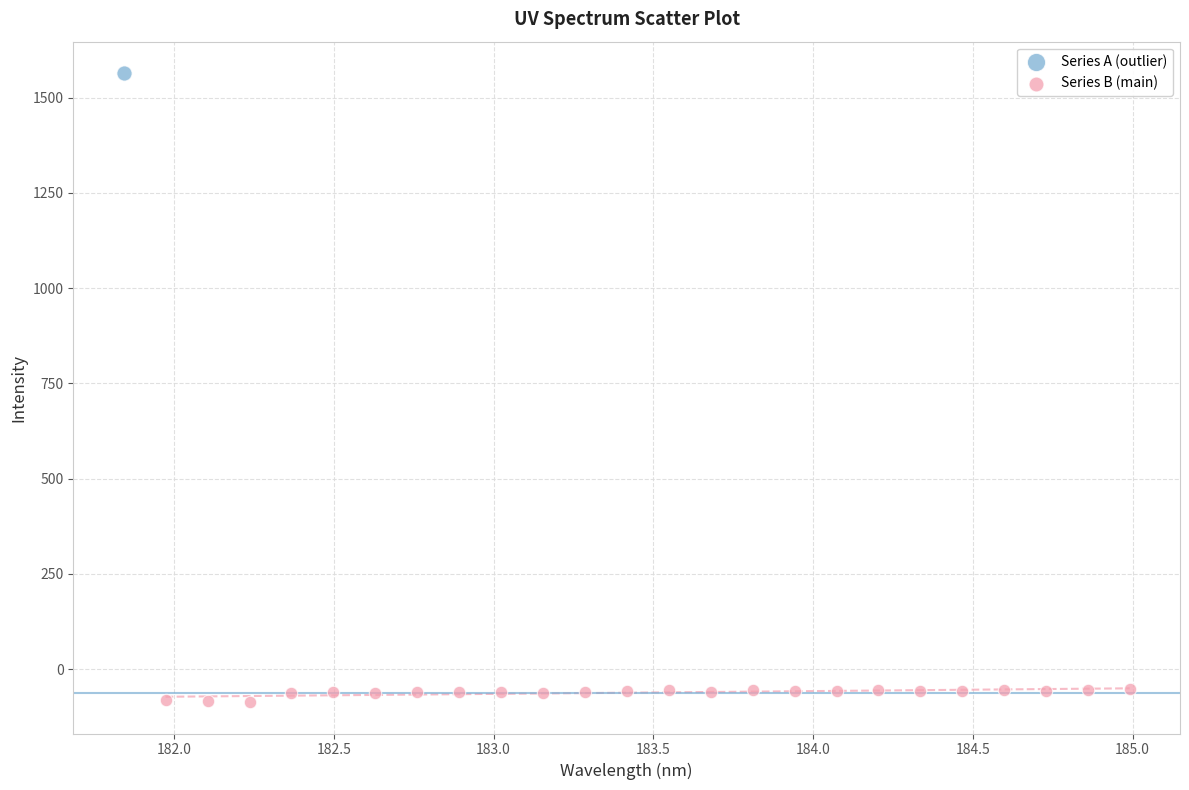

What are all the series names shown in the legend?

Series A (outlier), Series B (main)